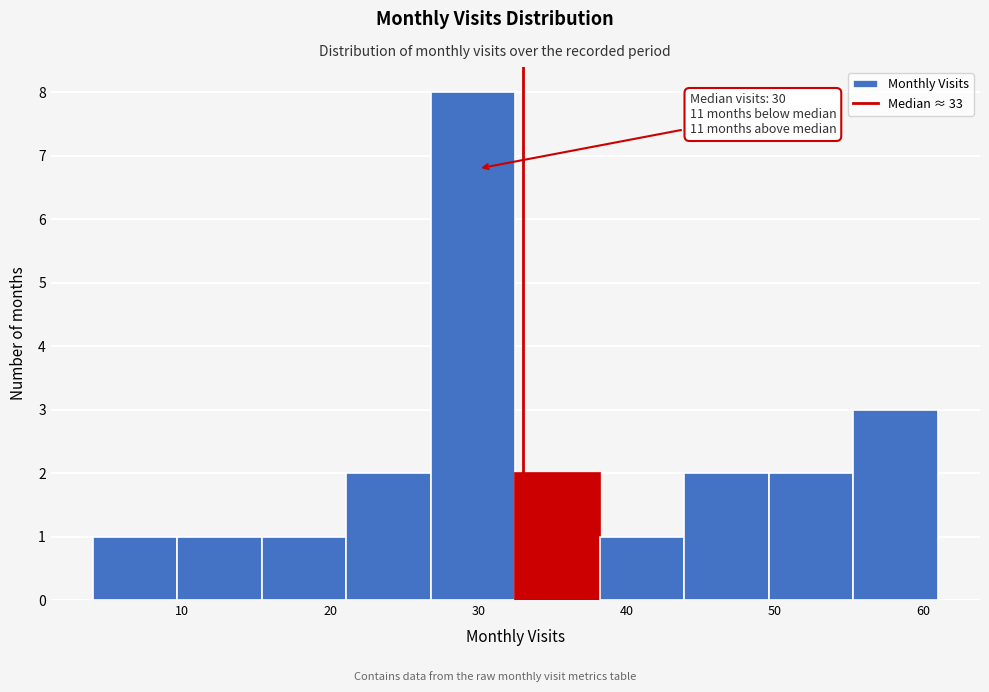

Over which range of the x-axis is the bar tallest?

26.8 to 32.5